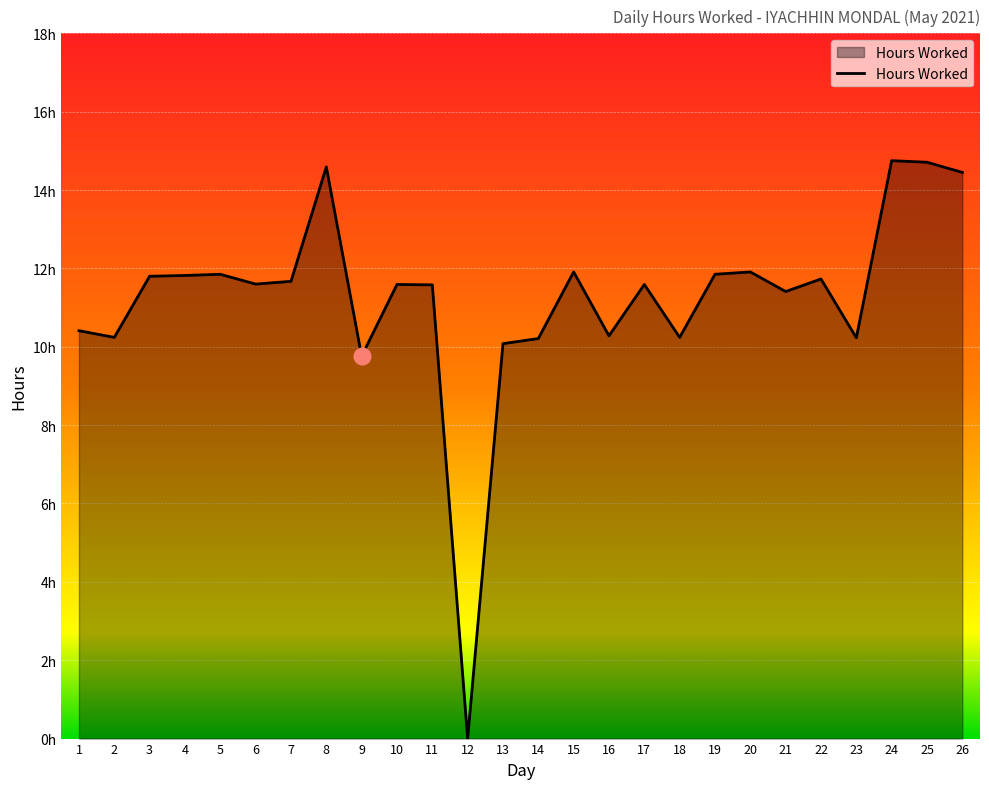

Does the chart display data point markers on the line(s)?

No